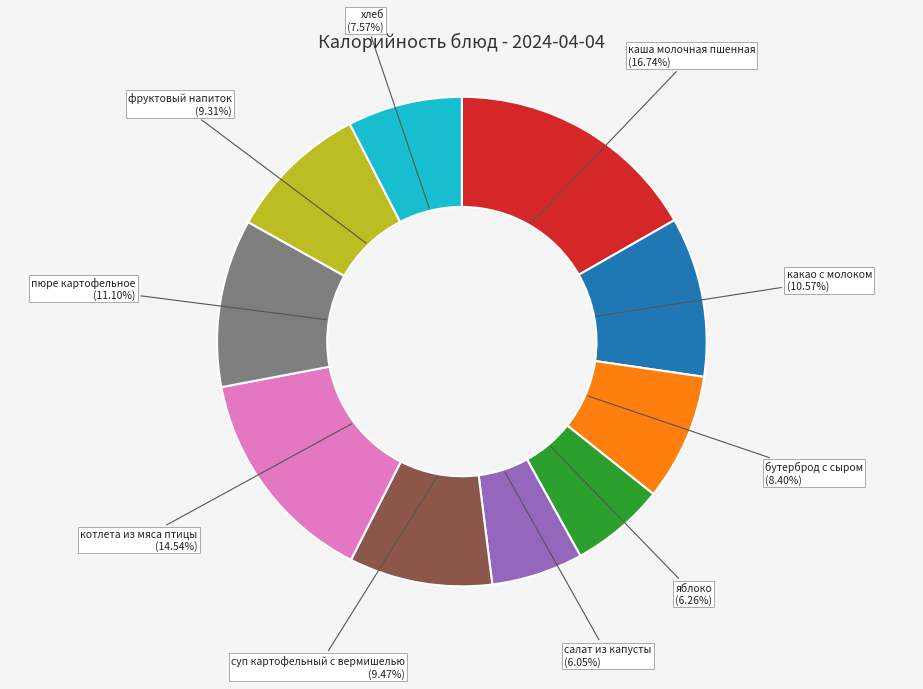

What percentage do яблоко and салат из капусты together represent?

12.3%